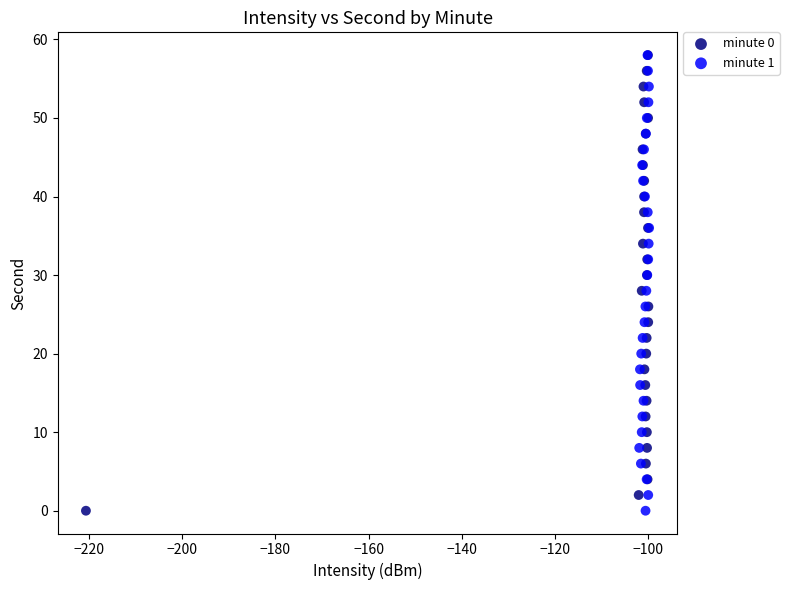

What are all the series names shown in the legend?

minute 0, minute 1